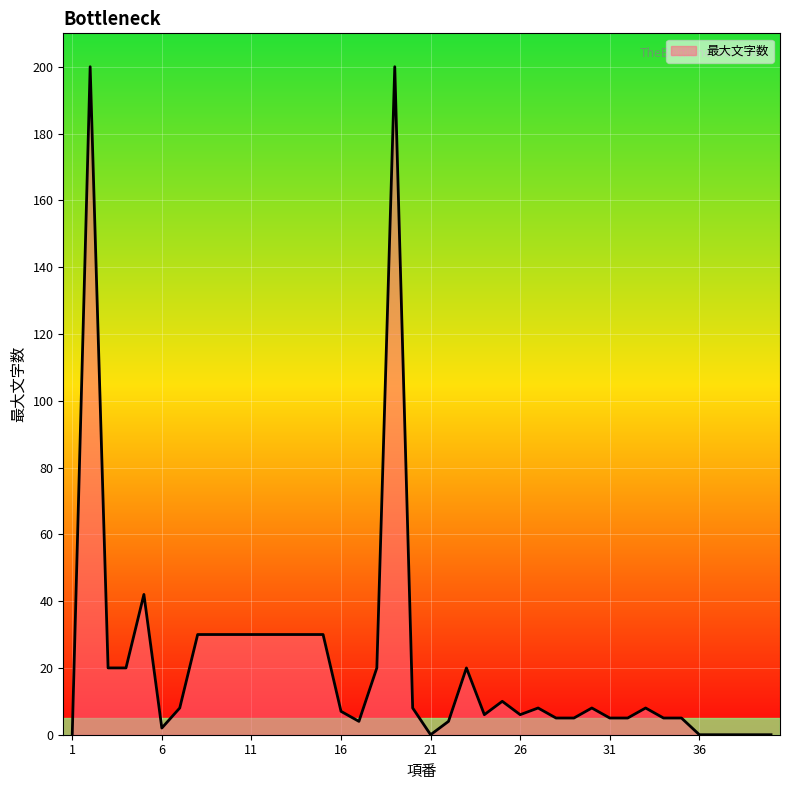

True or false: the data has more than 1 interior local peaks.

True